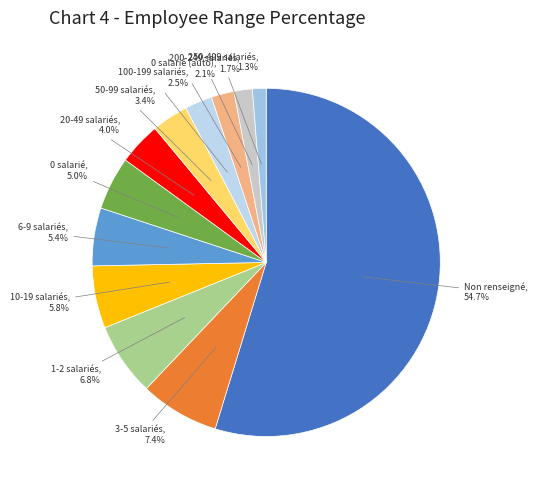

Count the number of slices in the pie.

12